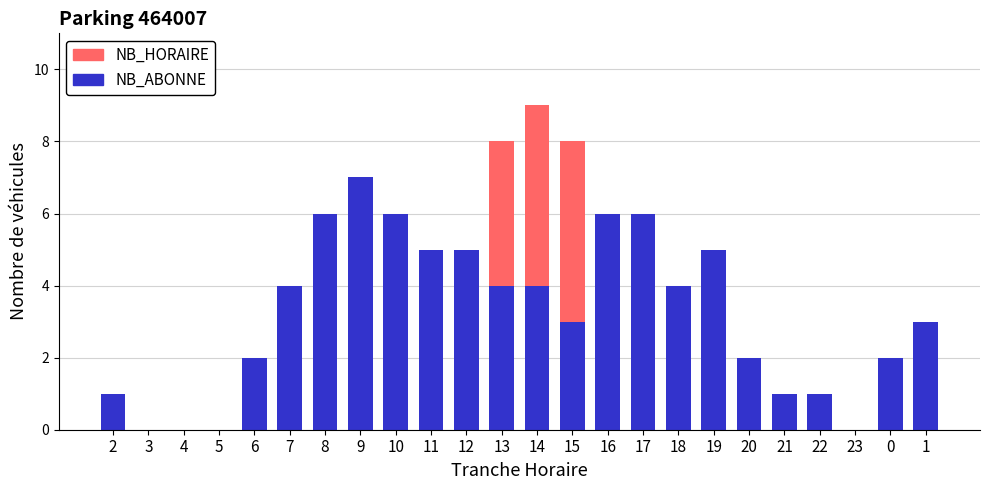

Count the number of data series in this chart.

2